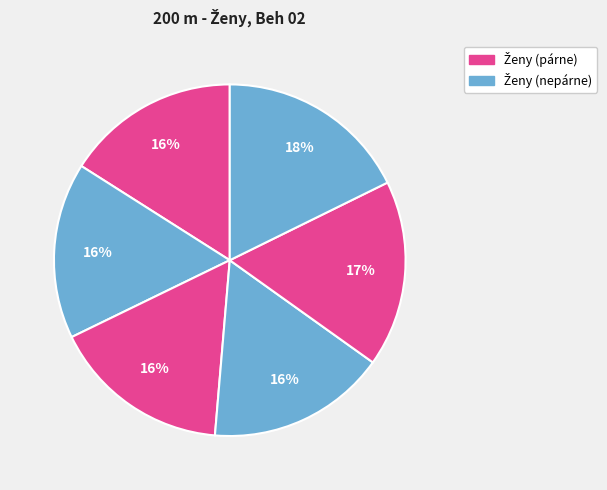

How many slices are in this pie chart?

6